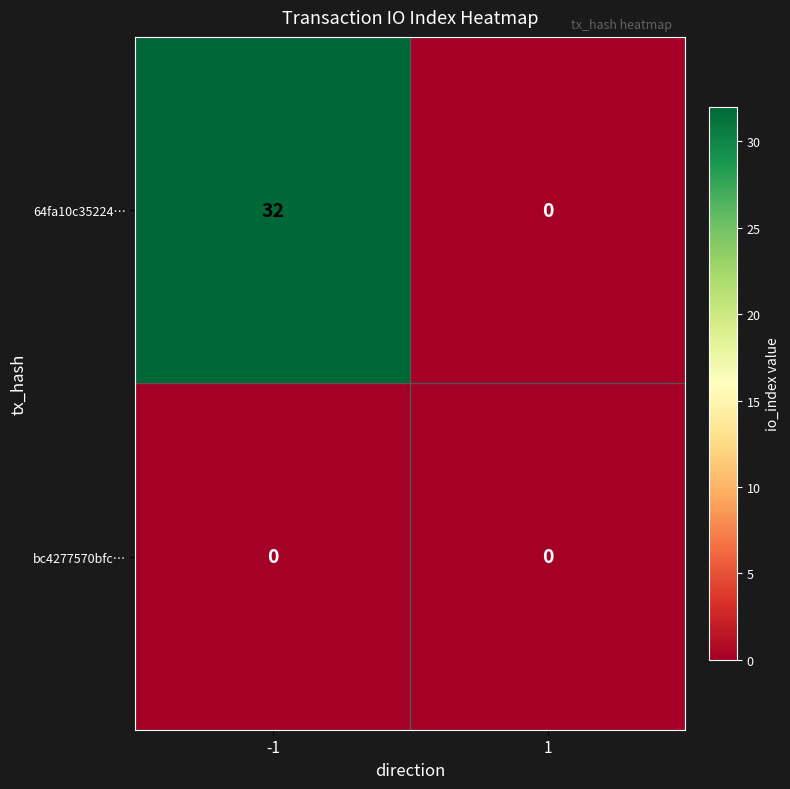

True or false: 64fa10c35224… has a value of 21 at -1.

False